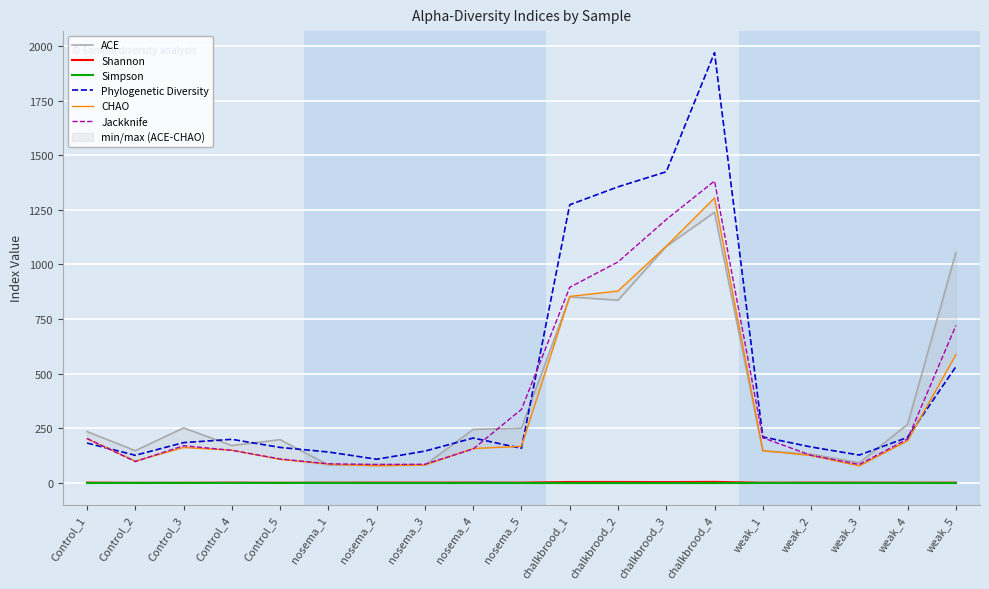

How many series are shown in this chart?

6